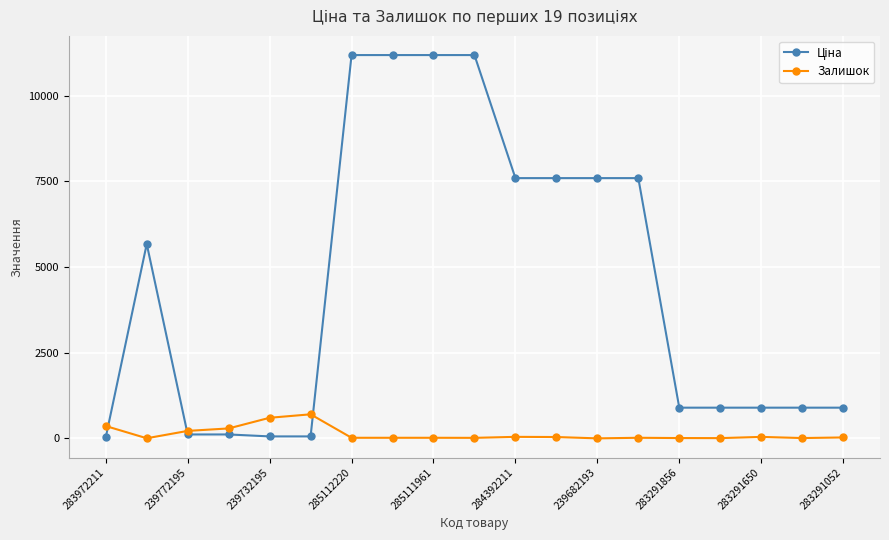

What is the maximum value for Залишок?

702.0